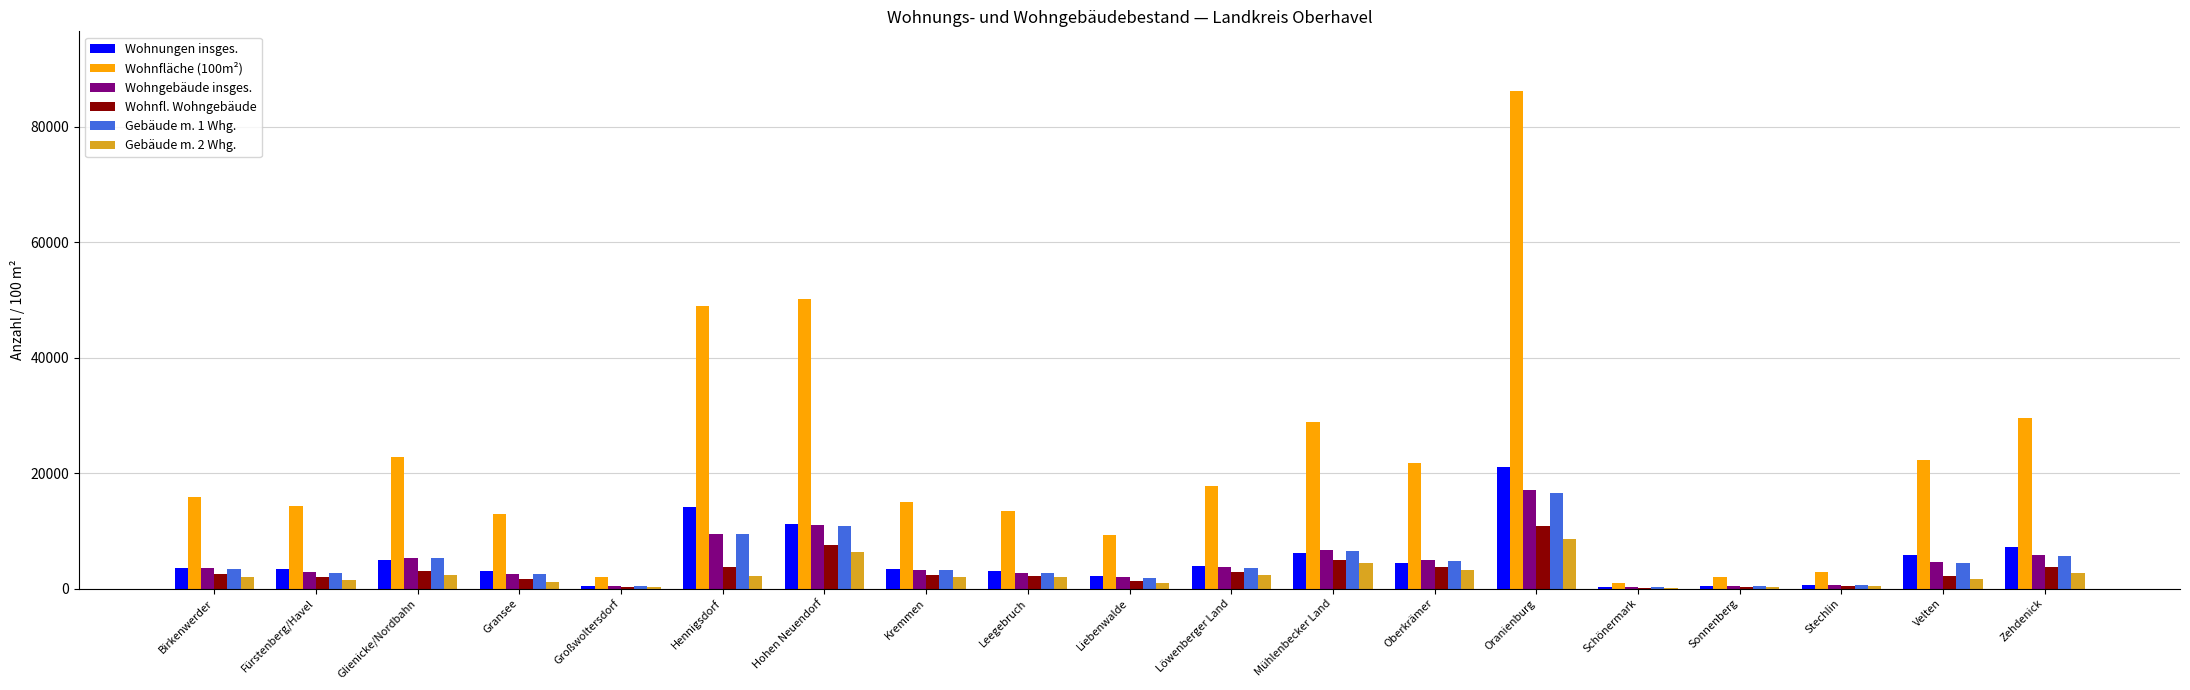

What is the greatest value displayed?

86211